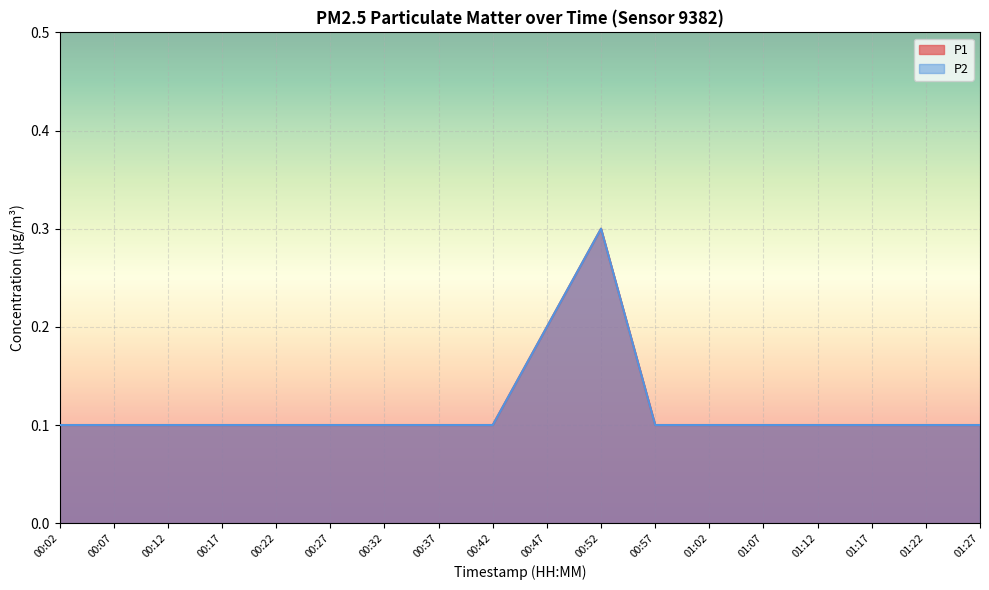

At 00:52, list the series in order from smallest to largest.

P1, P2